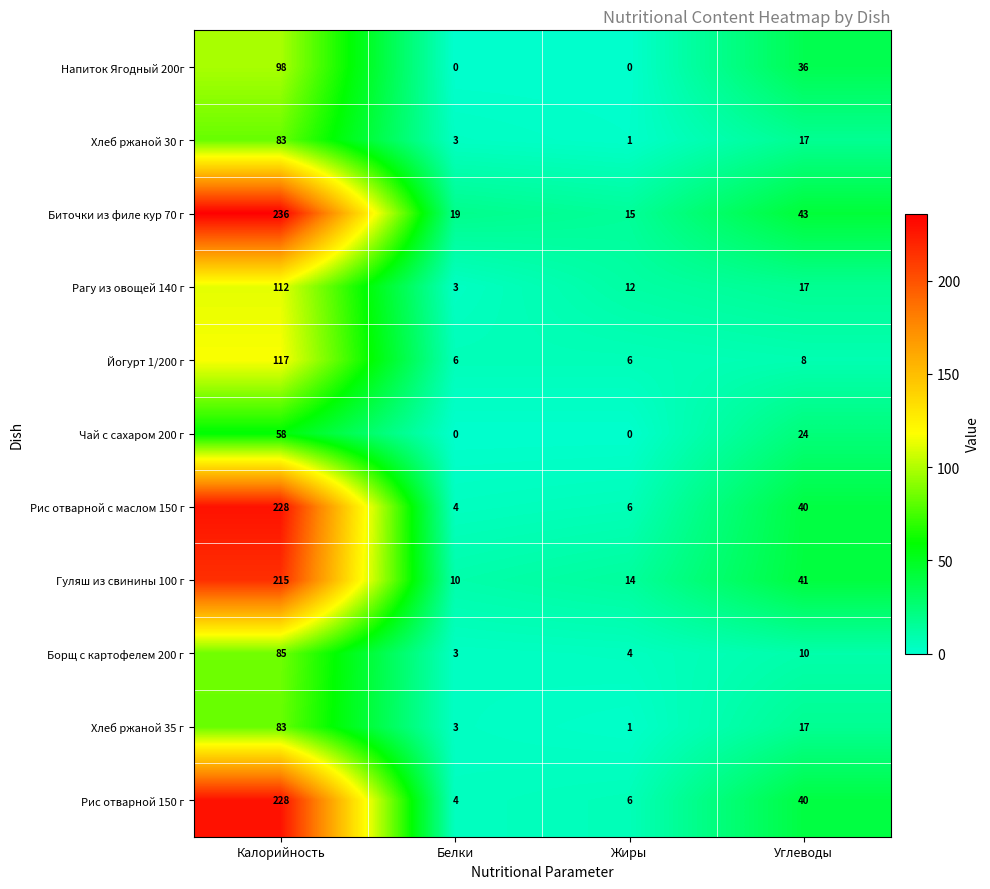

Which series has the largest total across all categories?

Биточки из филе кур 70 г